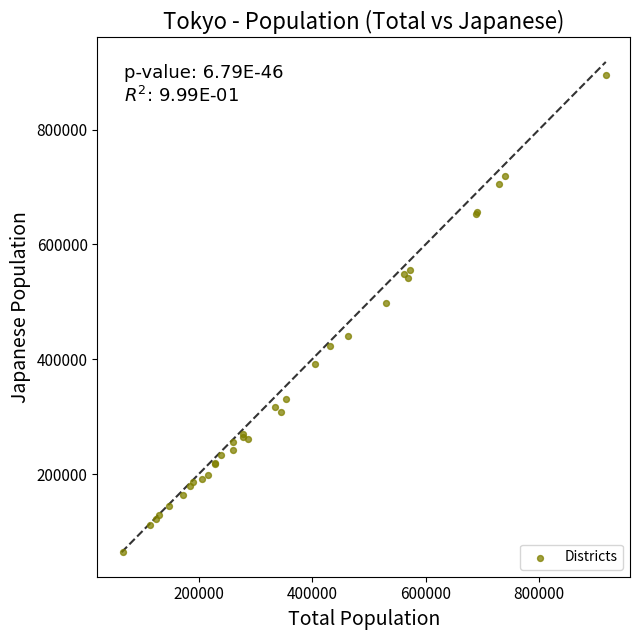

What Y value in the scatter plot is closest to 480006?

498900